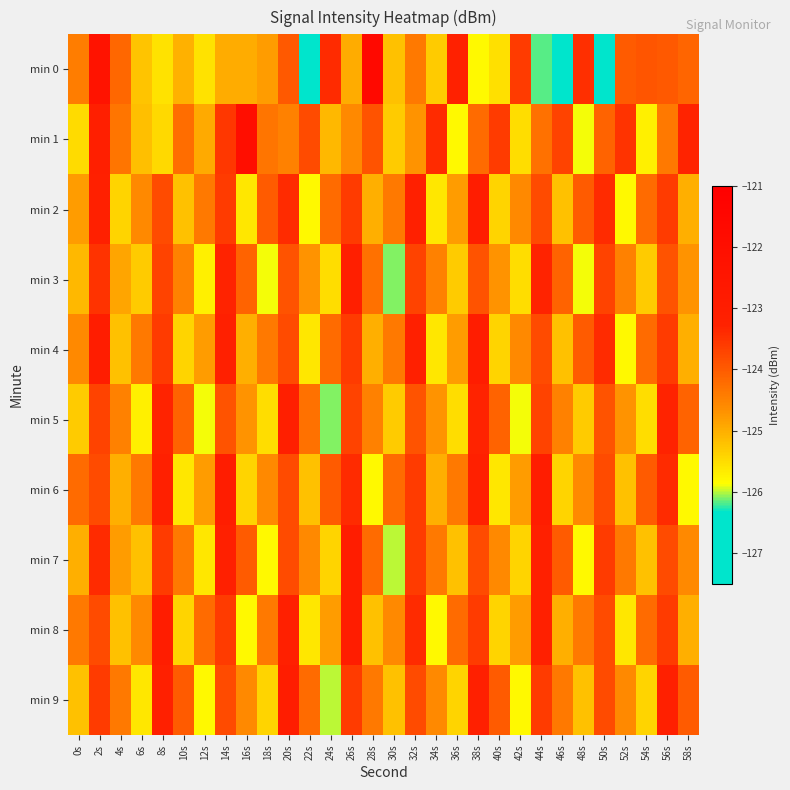

Which series has the largest range (max minus min)?

min 0